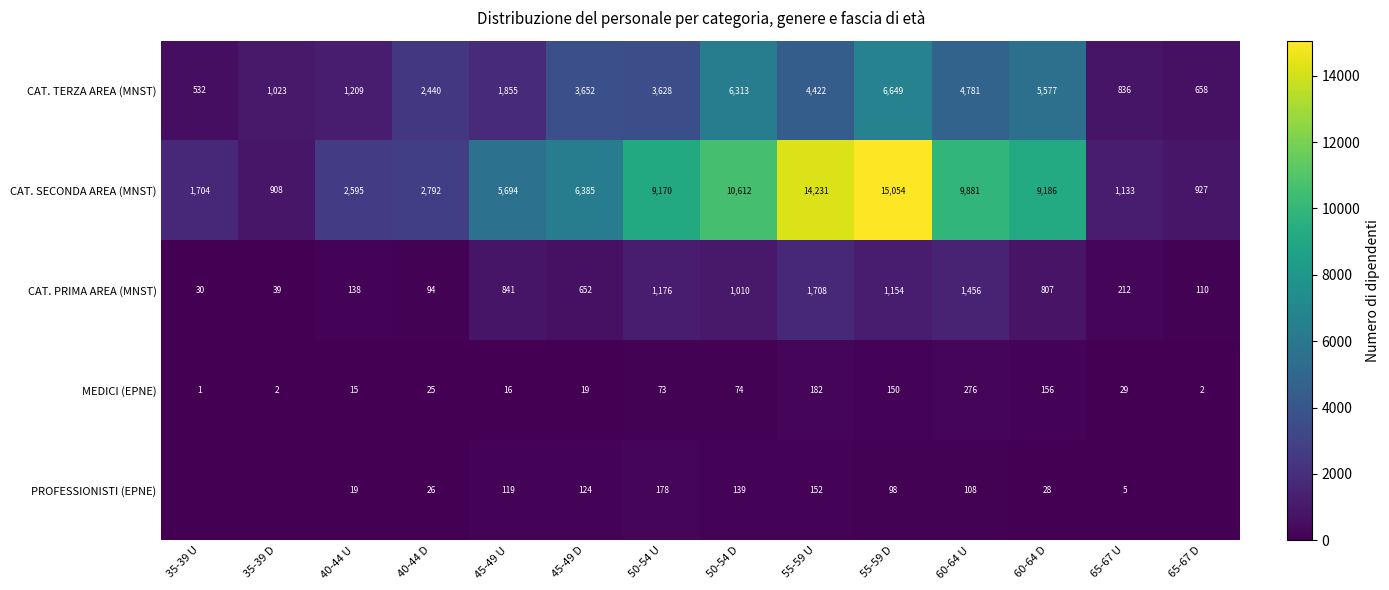

At 55-59 D, list the series in order from smallest to largest.

PROFESSIONISTI (EPNE), MEDICI (EPNE), CAT. PRIMA AREA (MNST), CAT. TERZA AREA (MNST), CAT. SECONDA AREA (MNST)